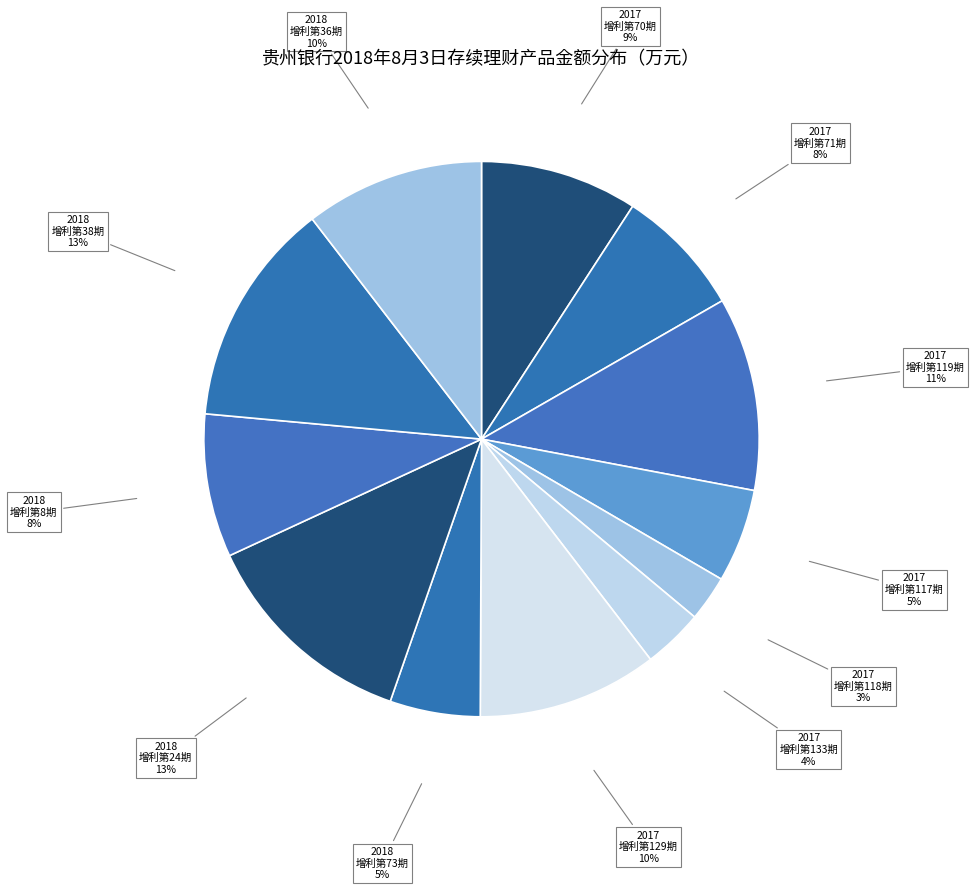

What is the smallest slice in the pie chart?

贵银恒利2017增利第118期